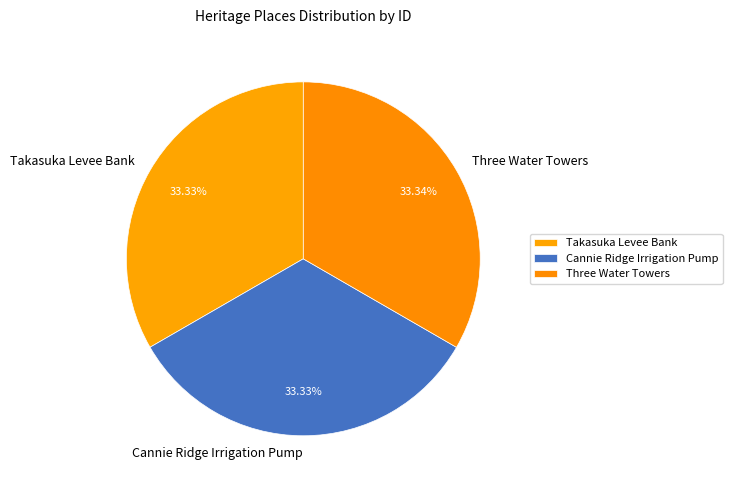

Count the number of slices in the pie.

3